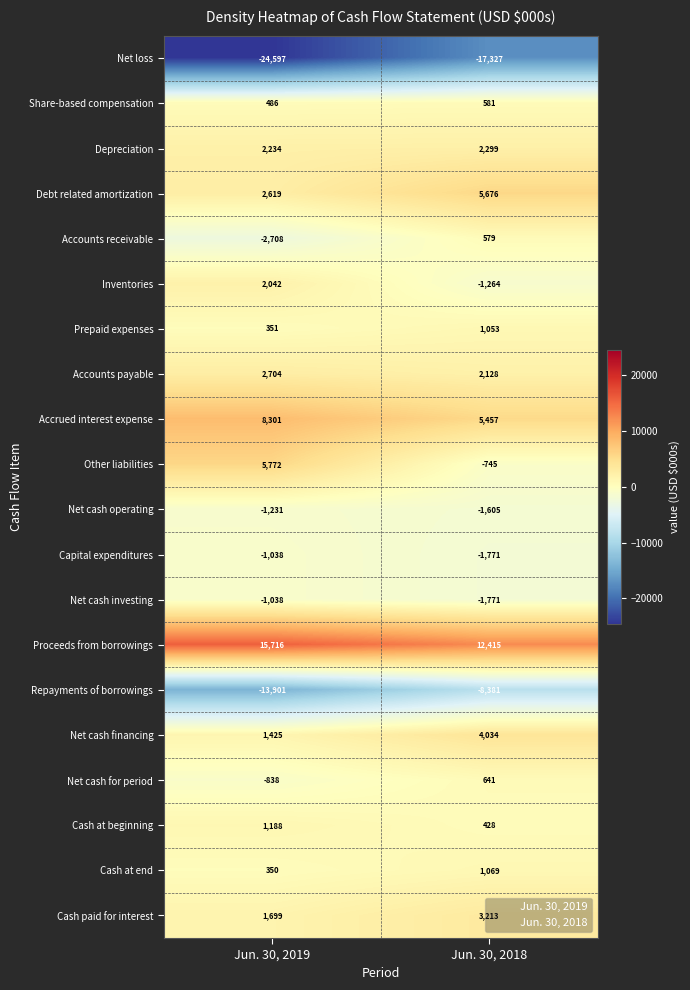

What is the sum of all Net loss values?

-41924